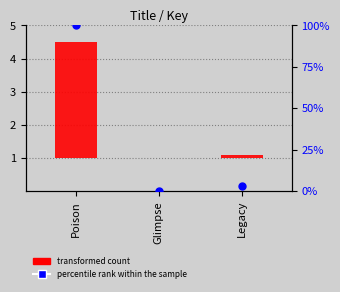

At which category is the sum across all series the highest?

Poison